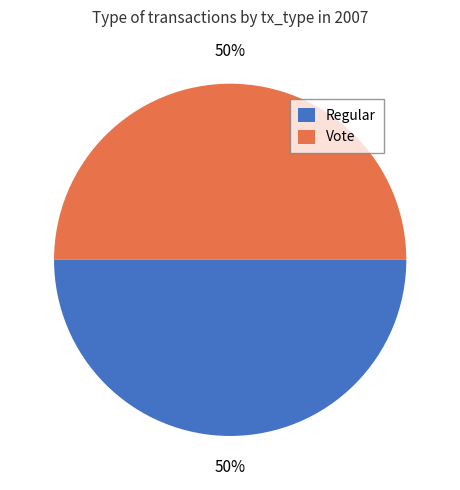

To the nearest percent, what percentage of the pie is Vote?

50%